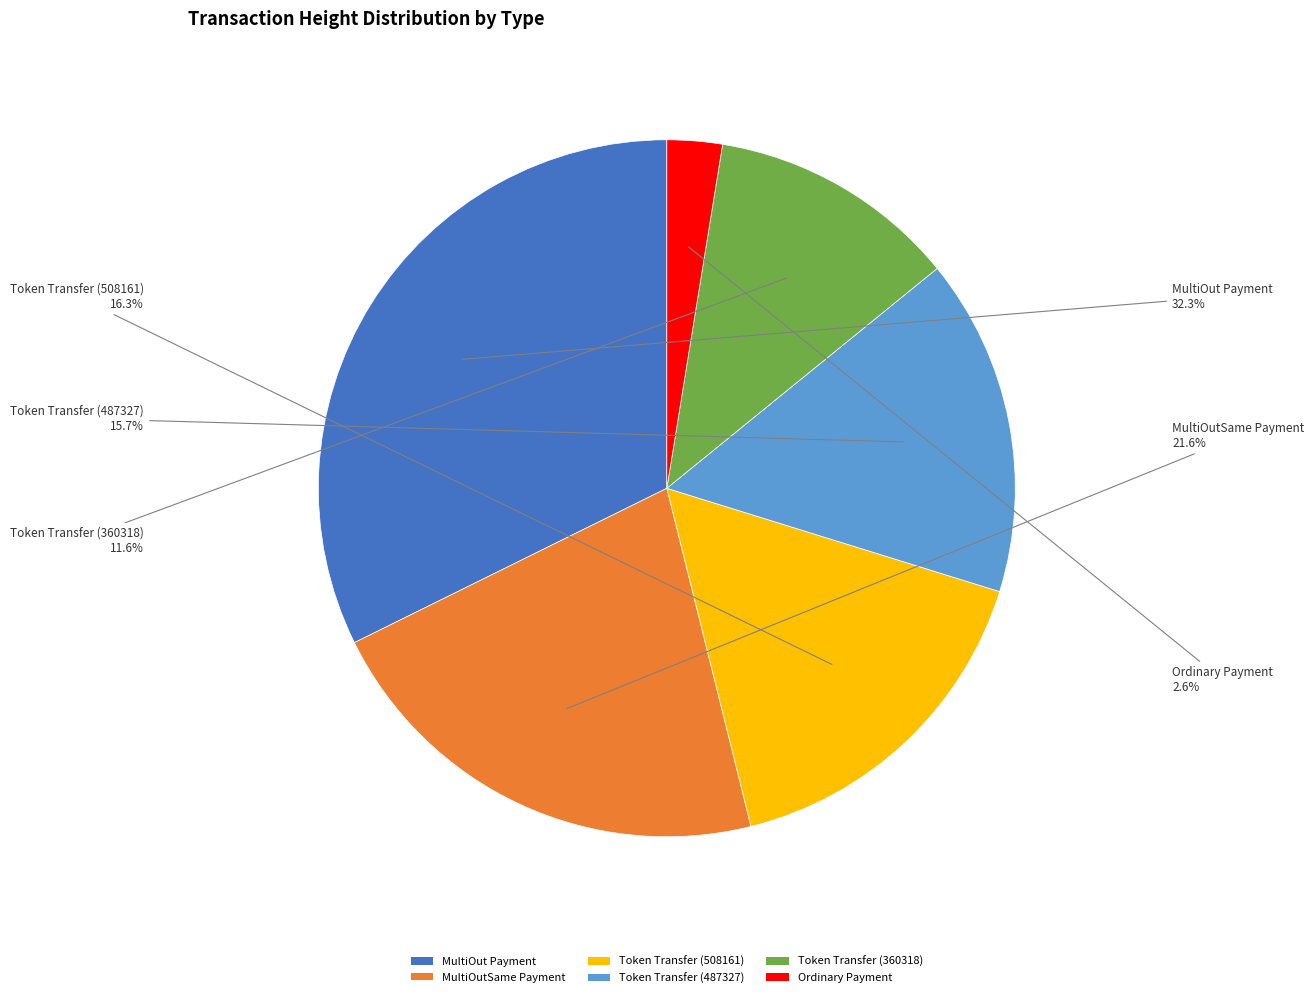

Rank the categories by value from highest to lowest.

MultiOut Payment, MultiOutSame Payment, Token Transfer (508161), Token Transfer (487327), Token Transfer (360318), Ordinary Payment